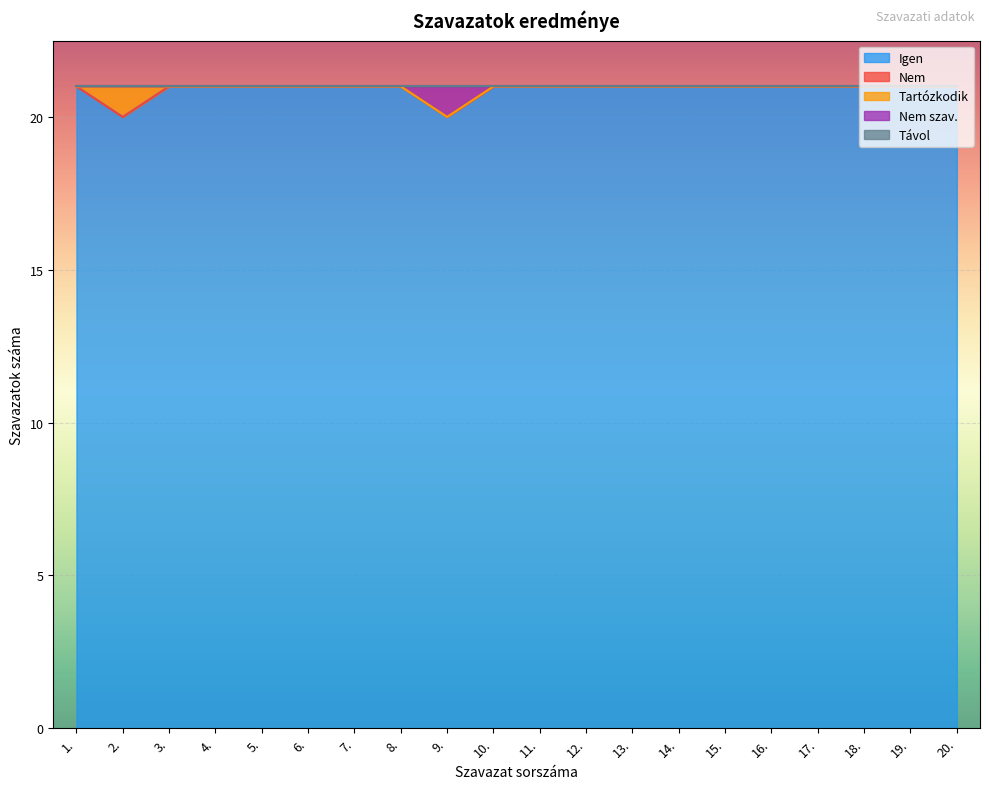

What is the sum of the Tartózkodik values at 6. and 2.?

1